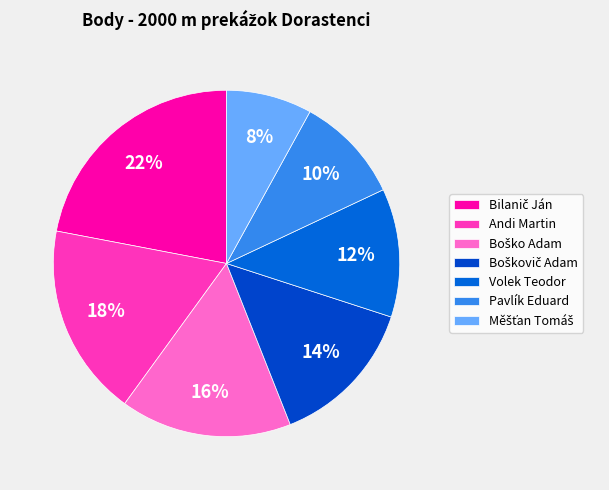

Which slice is the smallest?

Měšťan Tomáš